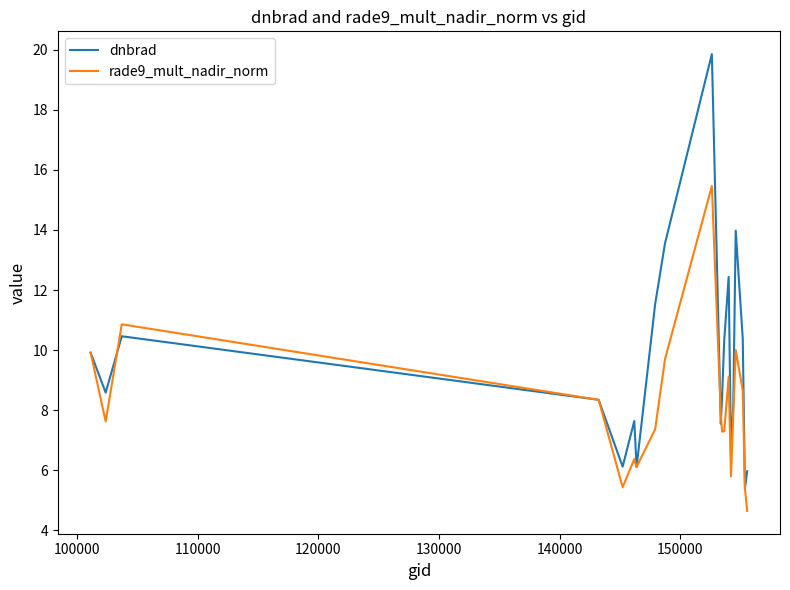

Which series has the largest total across all categories?

dnbrad